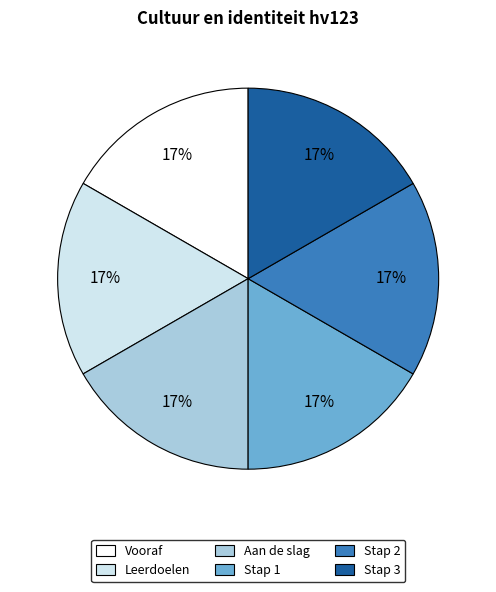

Is there a majority slice in this chart?

No